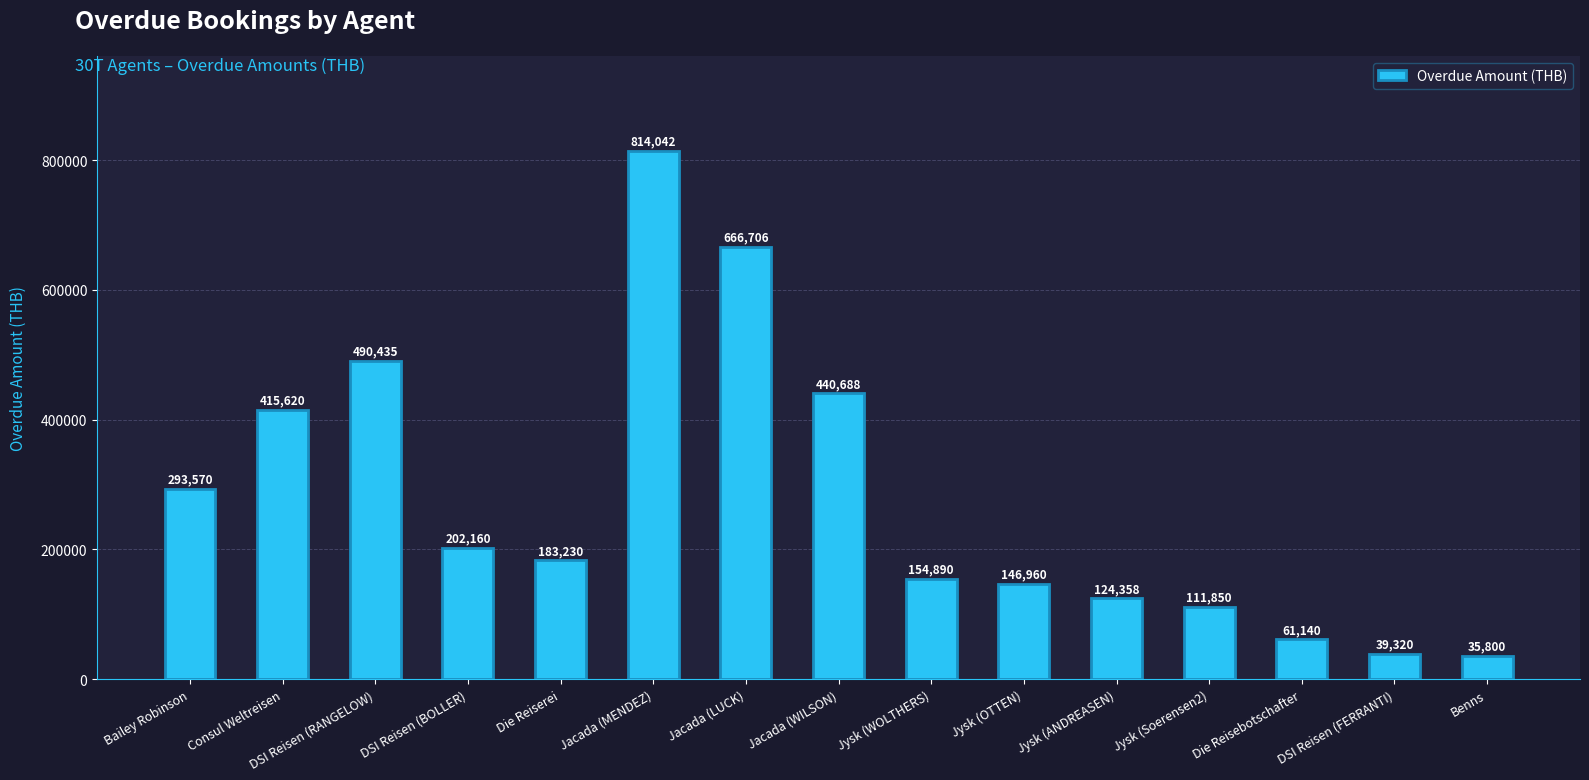

What is the sum of the values at Jysk (OTTEN) and Jacada (WILSON)?

587648